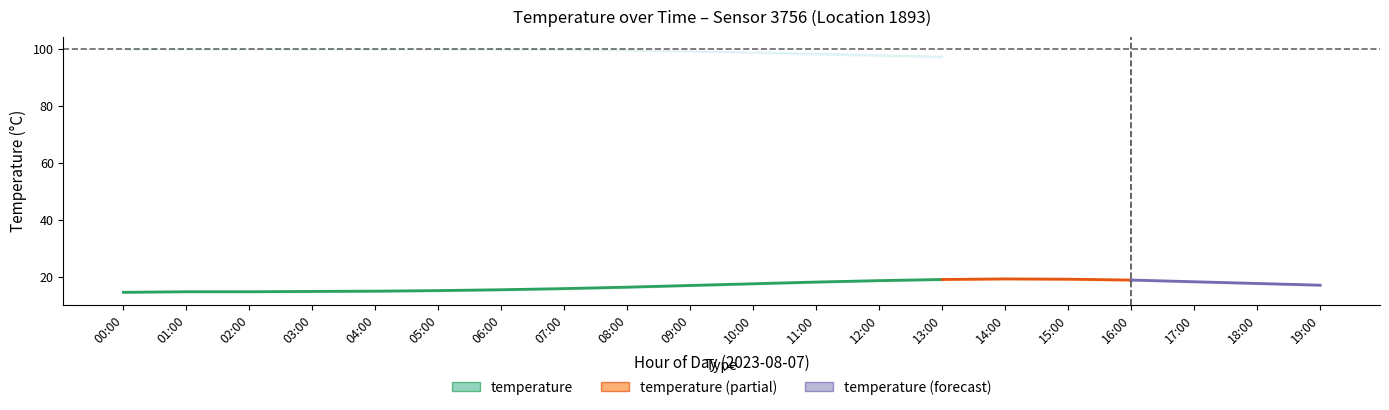

Which series has the largest range (max minus min)?

temperature